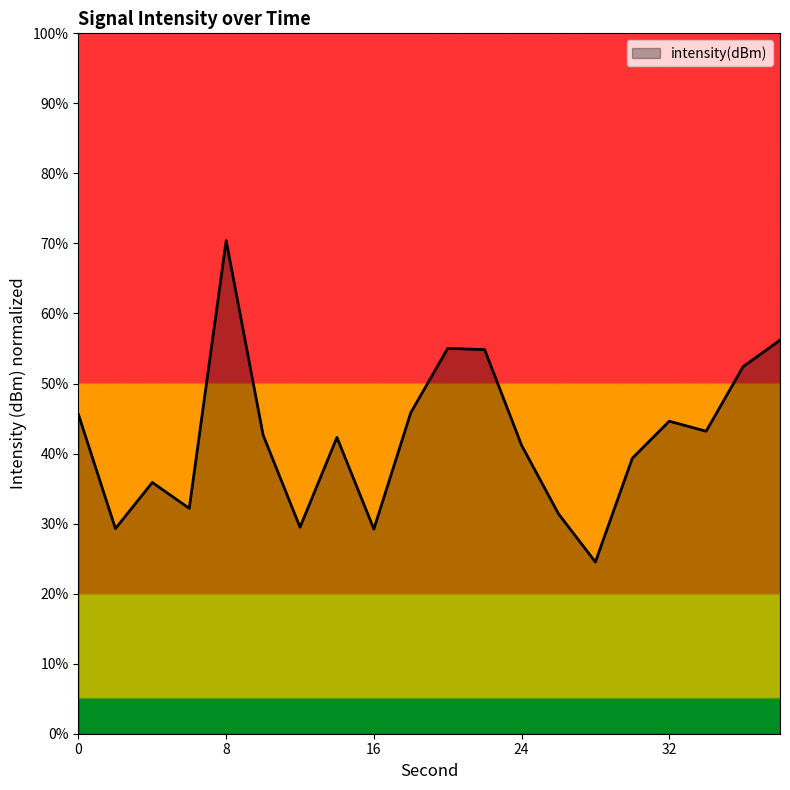

What is the greatest value displayed?

70.4